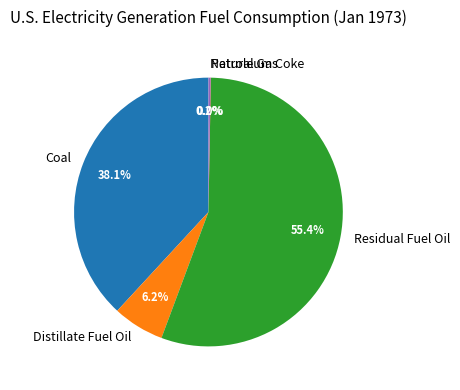

Is it true that Coal is 38% of the pie?

True